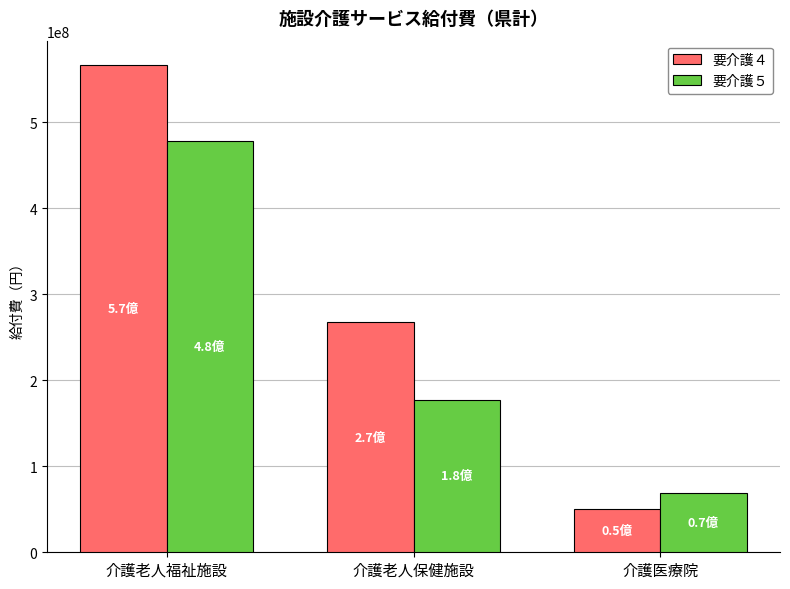

What is the difference between the second highest and minimum values in the 要介護５ series?

108649477